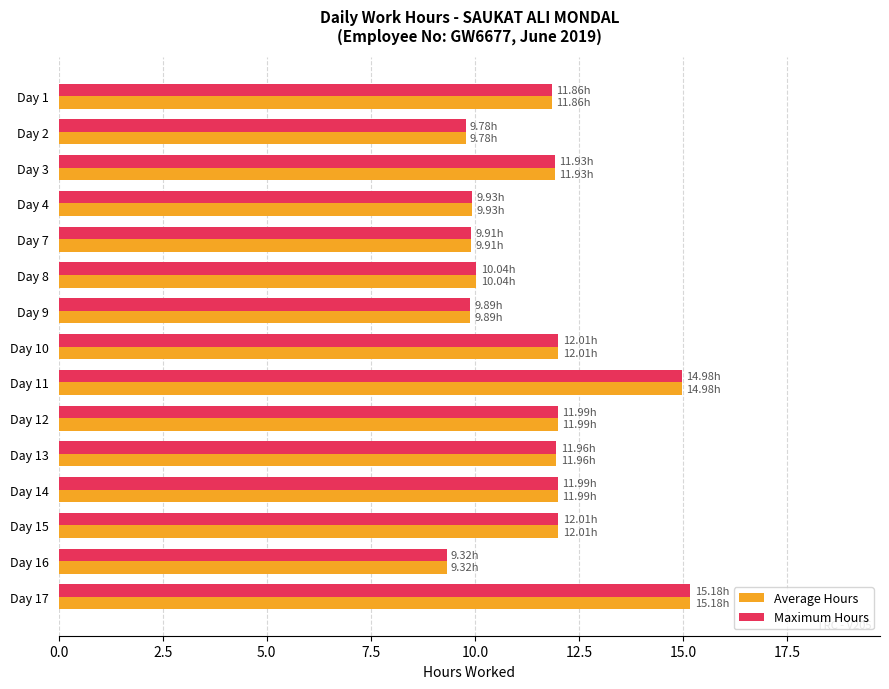

Is the value of Average Hours at Day 2 greater than the value of Maximum Hours at Day 13?

No